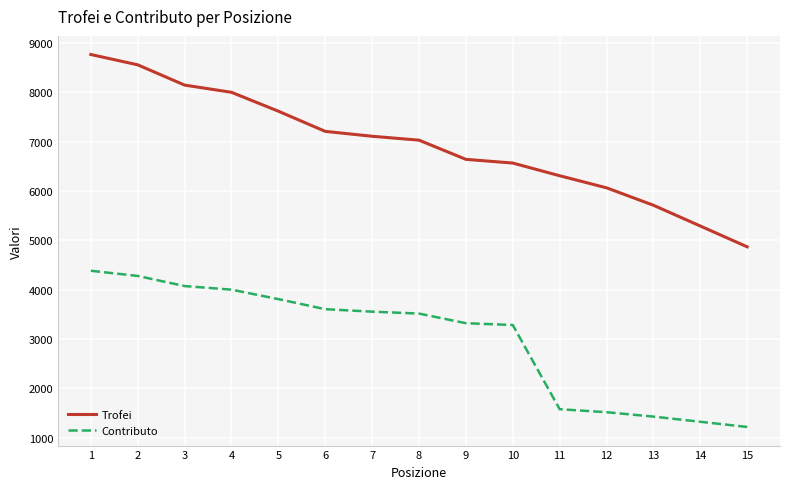

Which label corresponds to the largest value in the chart?

1